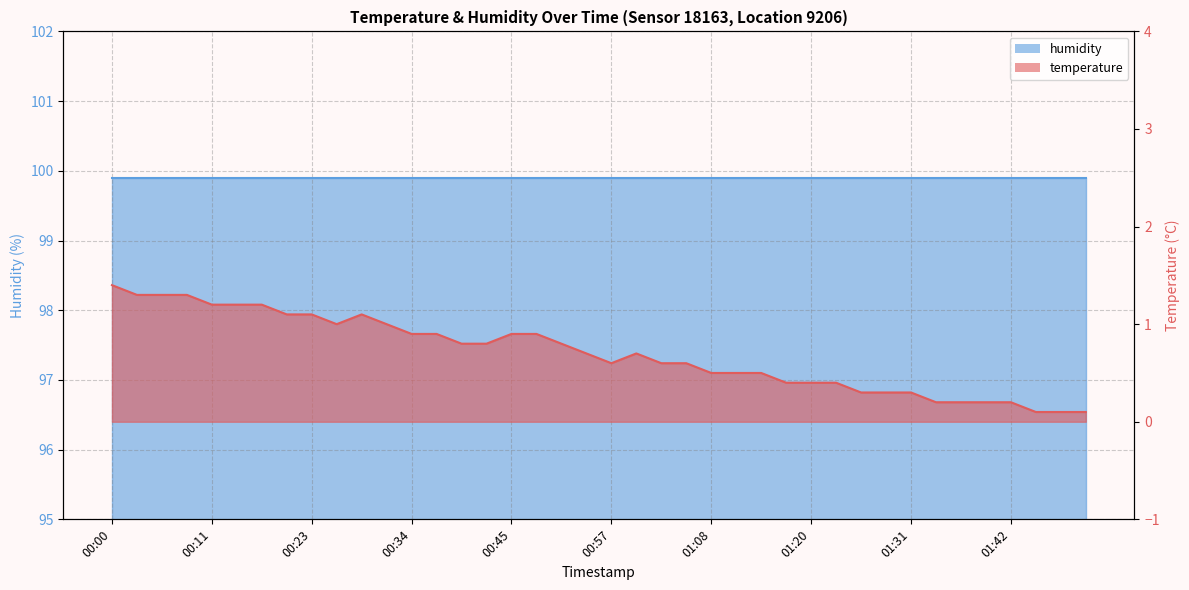

True or false: the data shows 1.3 at 00:03.

True